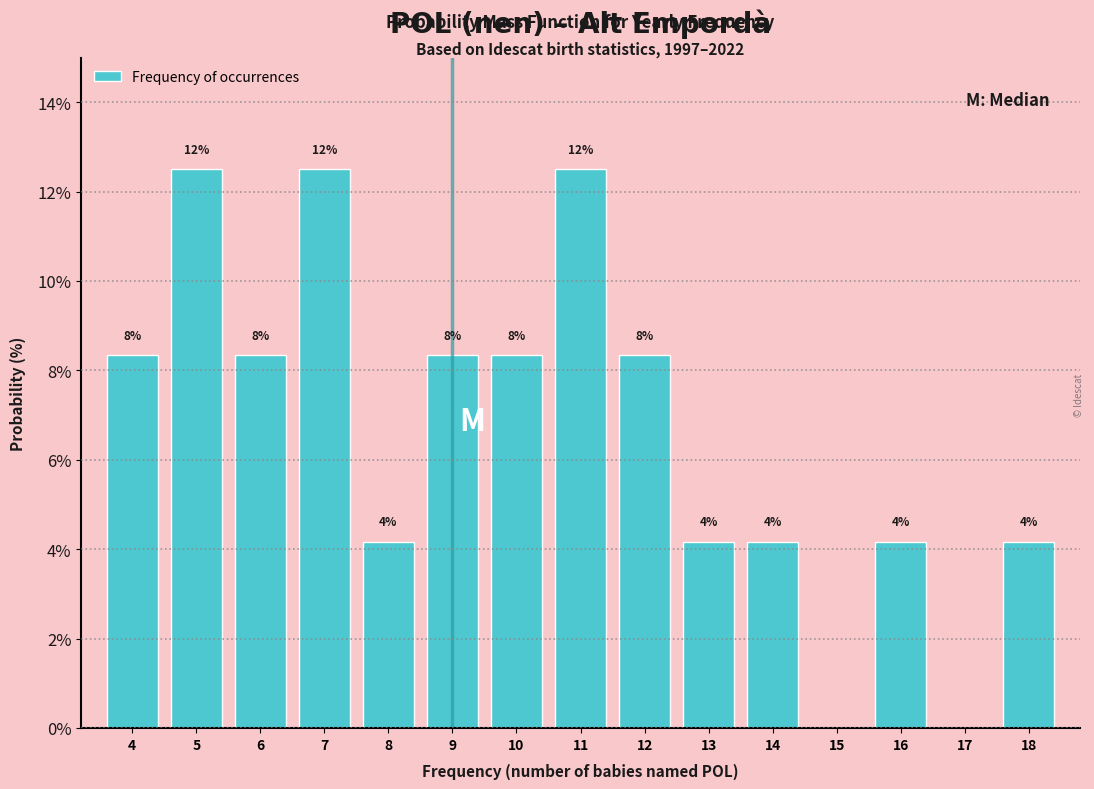

Are the bars horizontal?

No